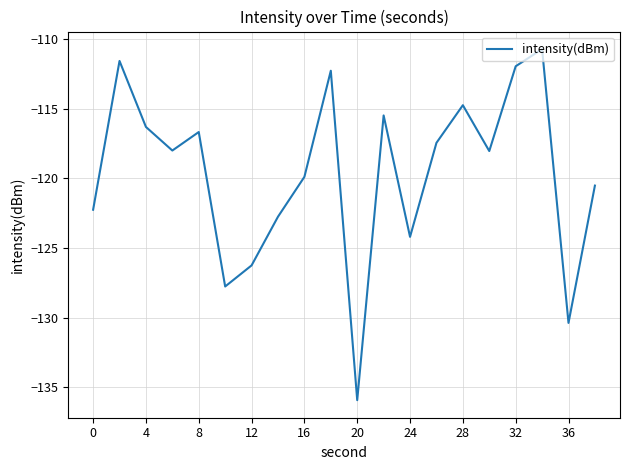

What is the greatest value displayed?

-110.7